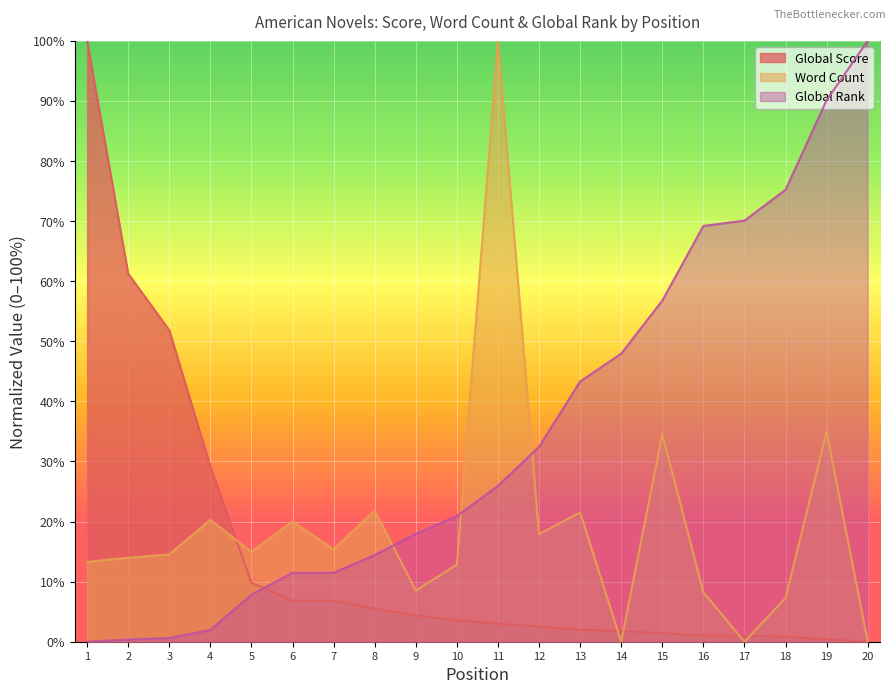

How many lines are shown in the chart?

3